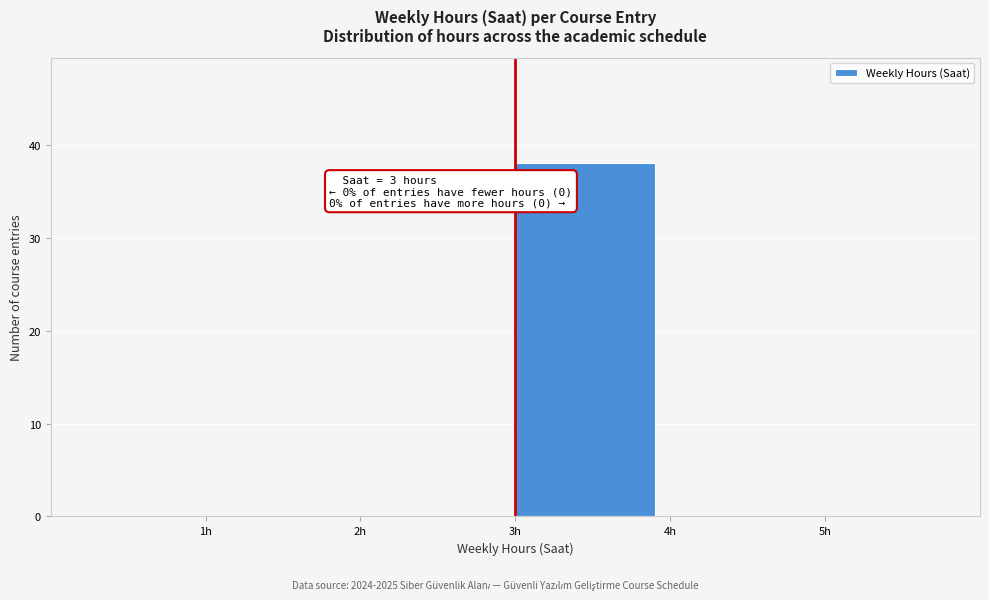

Over which range of the x-axis is the bar tallest?

3 to 4